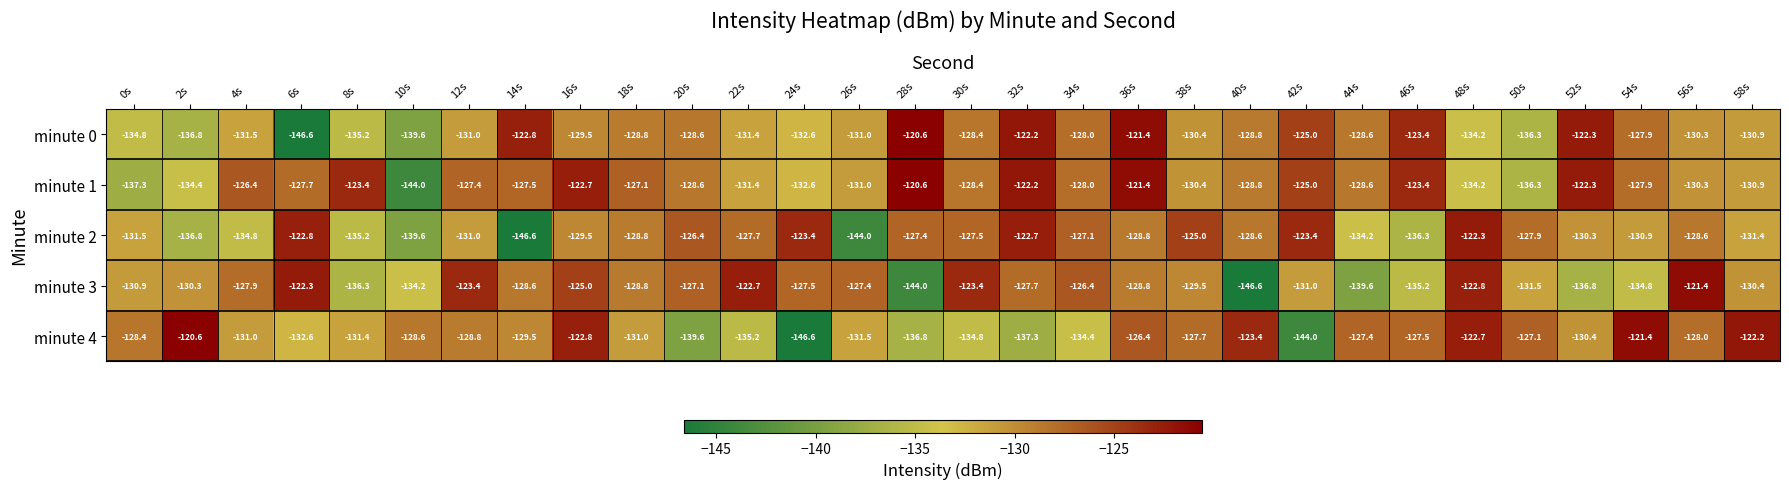

What is the difference between the highest and lowest values at 10s?

15.4